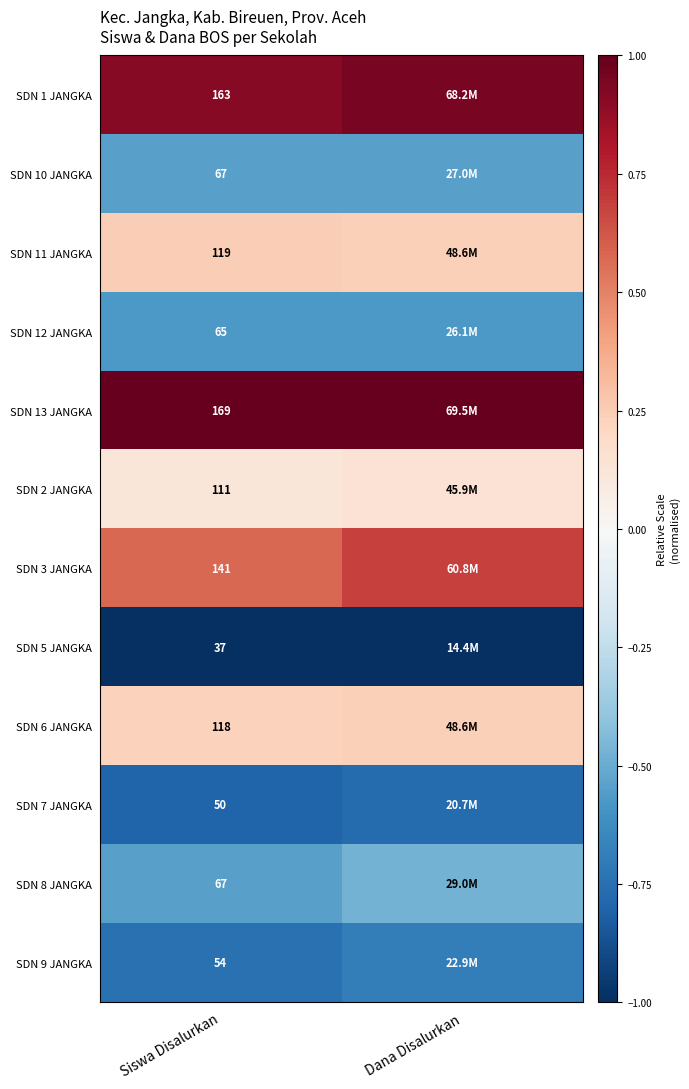

Which label corresponds to the smallest value in the chart?

Siswa Disalurkan